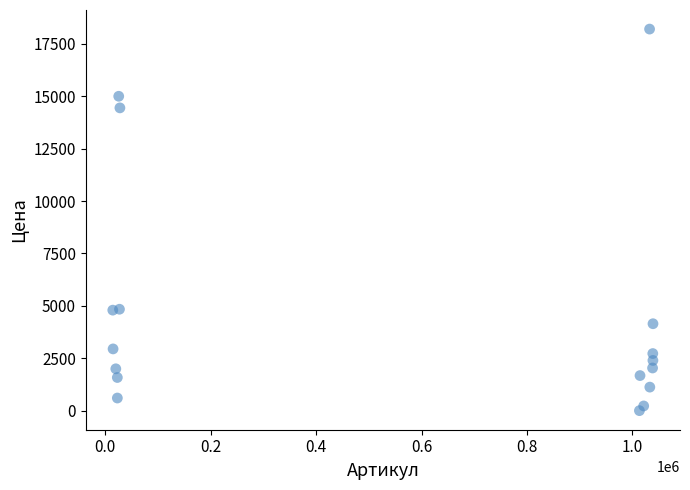

What is the range of Y values (max minus min)?

18202